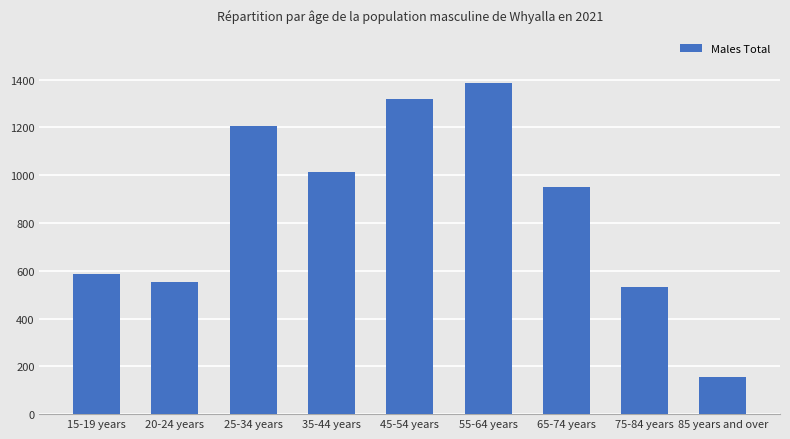

What is the value of the 2nd bar from the left?

551